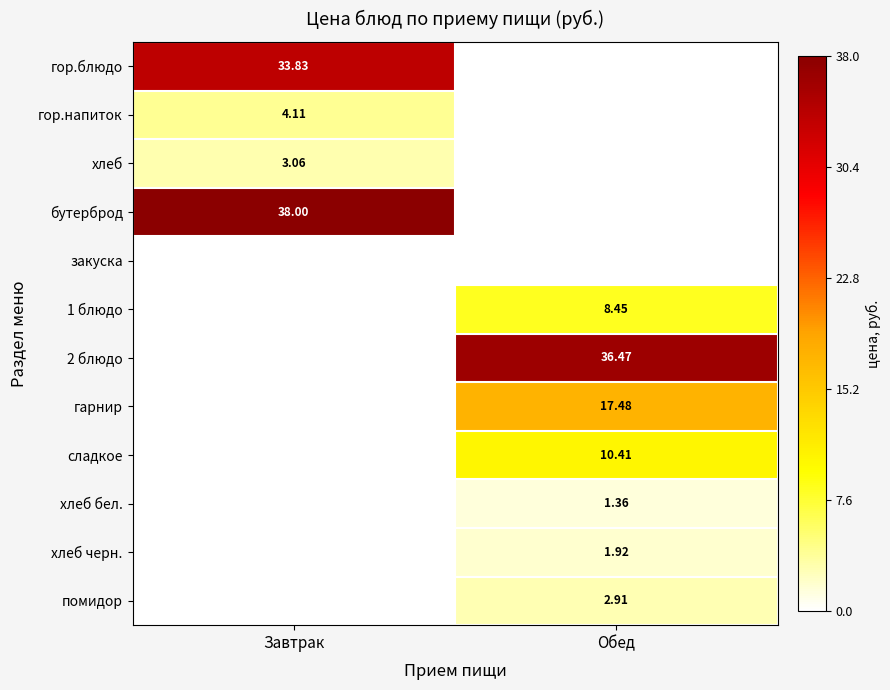

Rank the series at Завтрак from highest to lowest value.

бутерброд, гор.блюдо, гор.напиток, хлеб, закуска, 1 блюдо, 2 блюдо, гарнир, сладкое, хлеб бел., хлеб черн., помидор